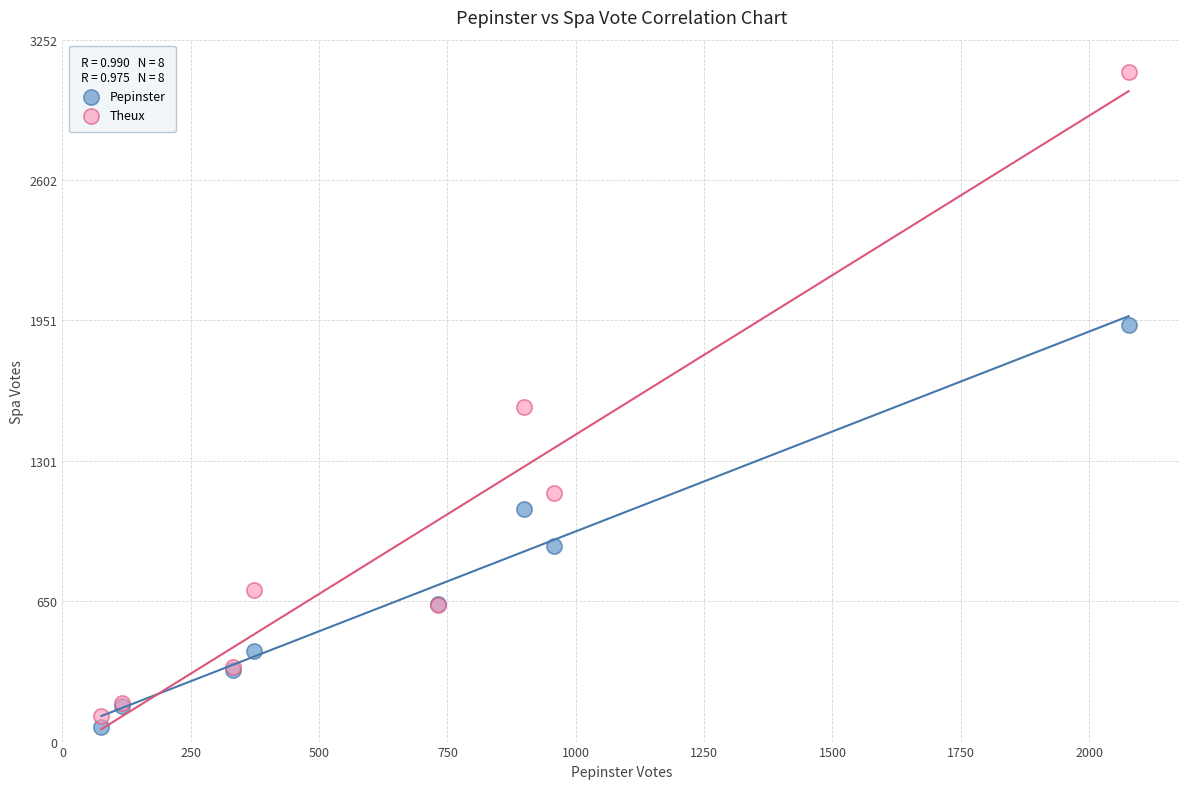

Which series has the widest spread of Y values?

Theux